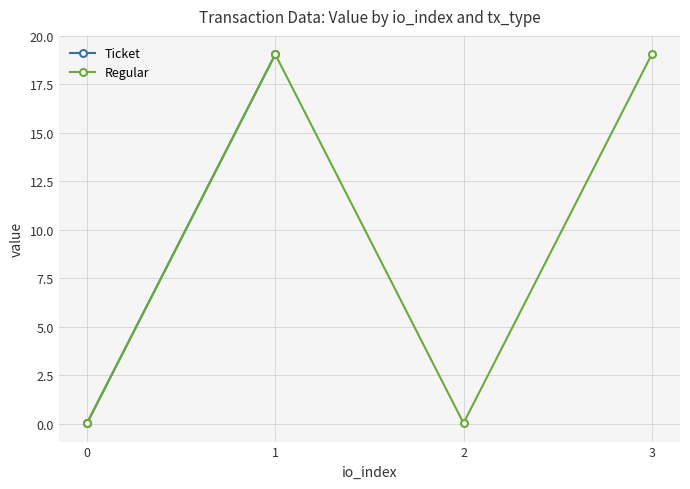

The Regular series shows 33.4 at 3. True or false?

False